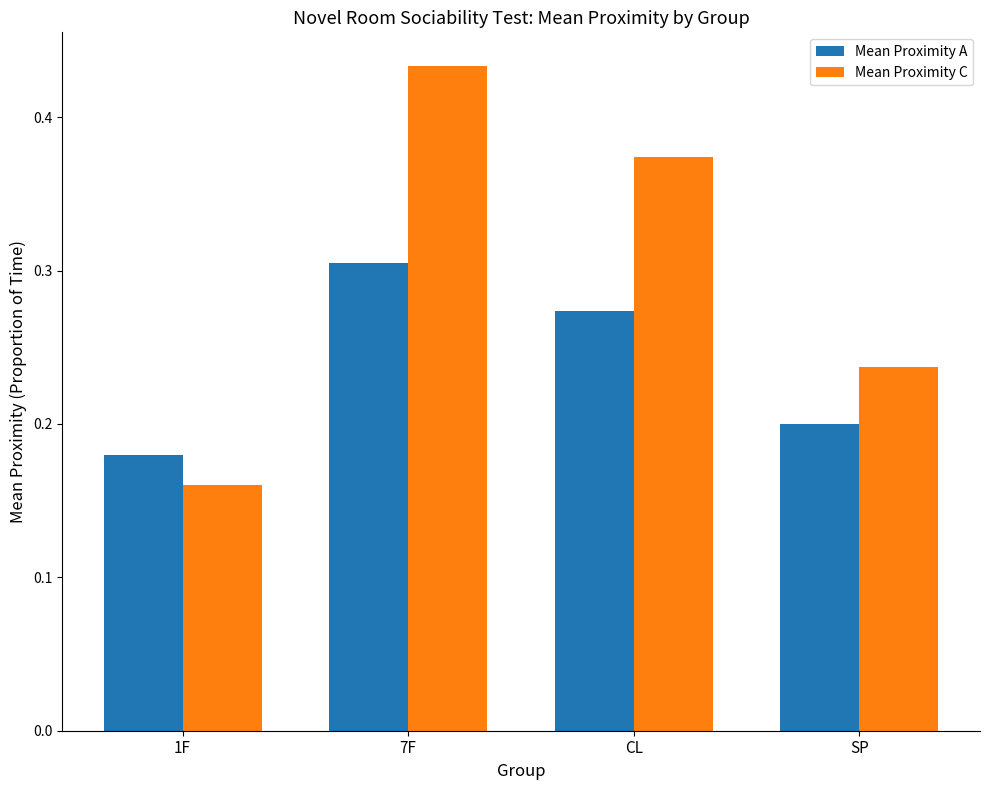

How many categories are shown in the chart?

4